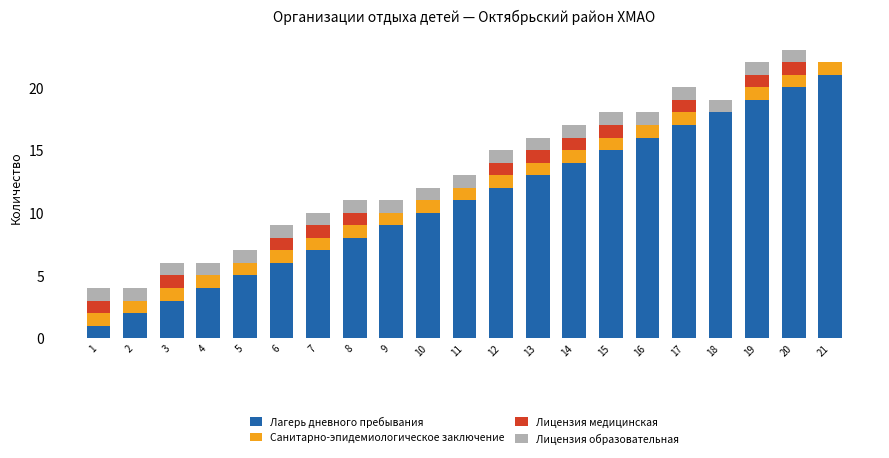

Count the number of data series in this chart.

4